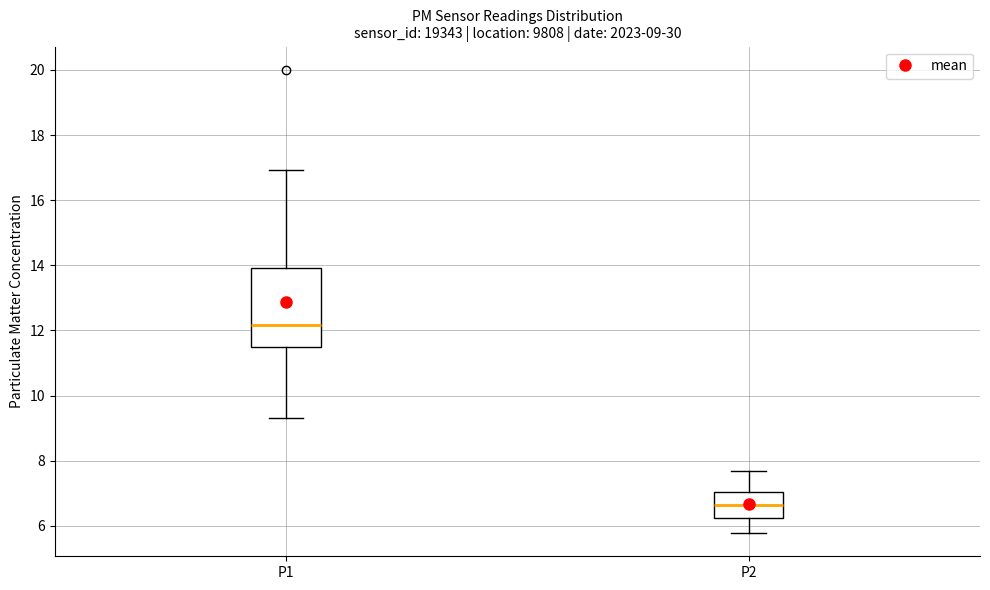

Comparing the boxes themselves (not the whiskers), which one is the tallest?

P1